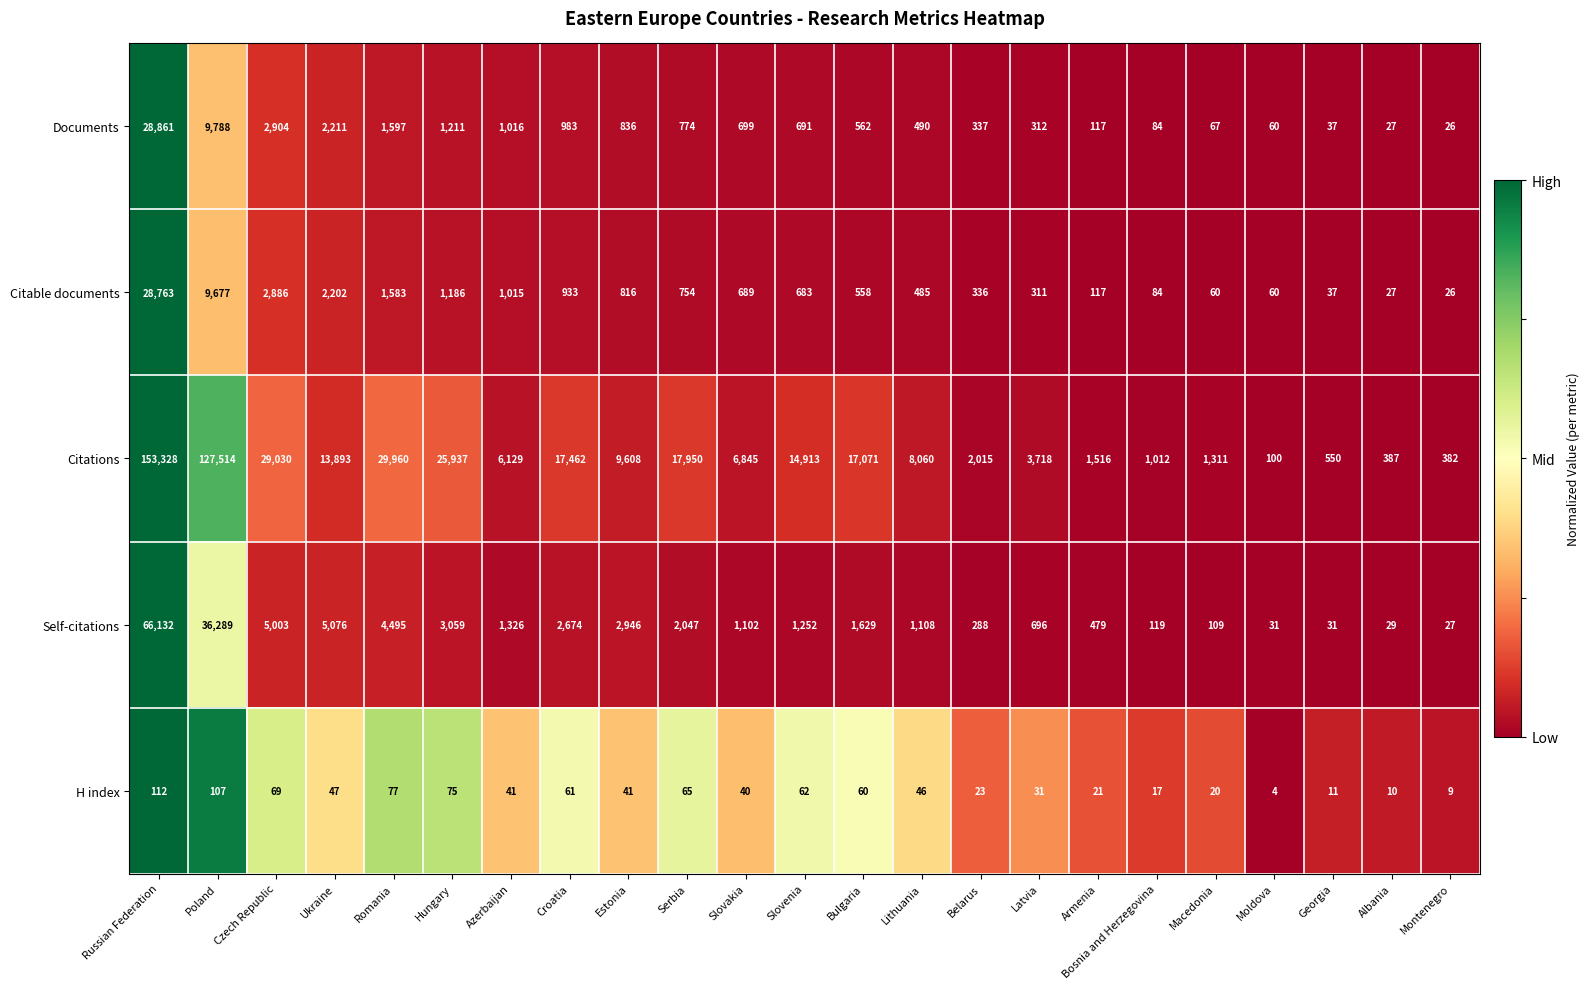

Is it true that Self-citations equals 696 at Latvia?

True